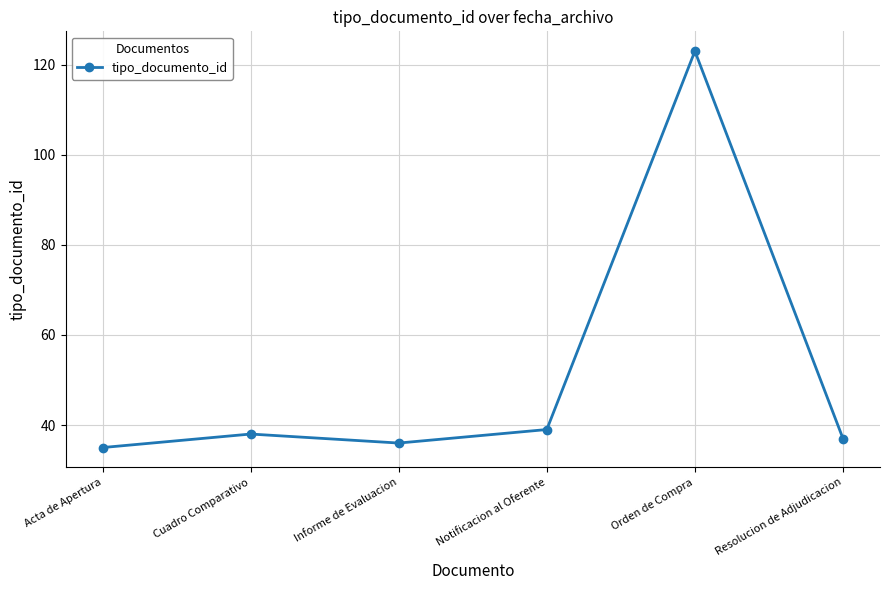

What is the maximum value shown in the chart?

123